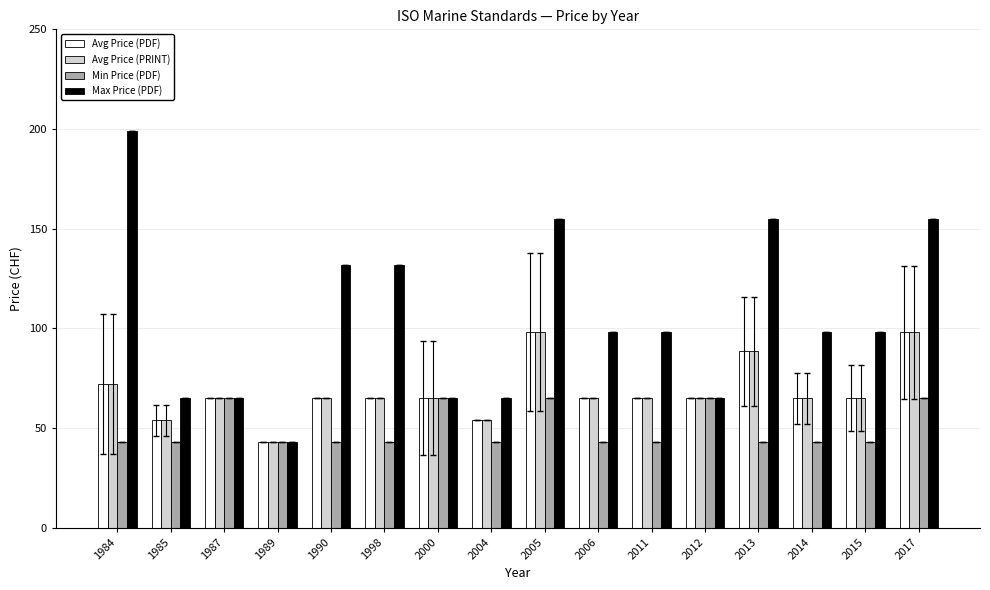

What is the highest value of the Avg Price (PDF) series?

98.0